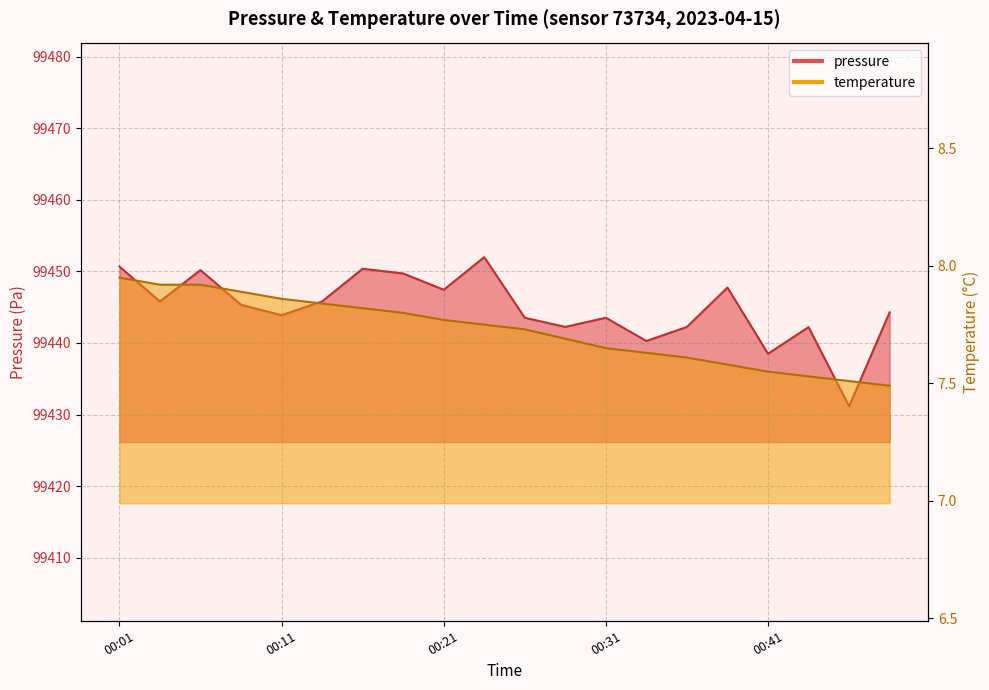

List the series in order of their overall mean, highest first.

pressure, temperature